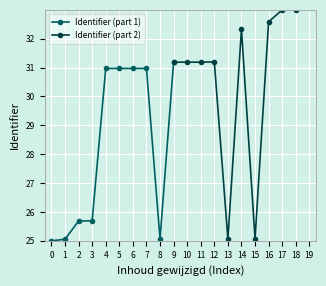

Which series has the widest spread of values?

Identifier (part 2)